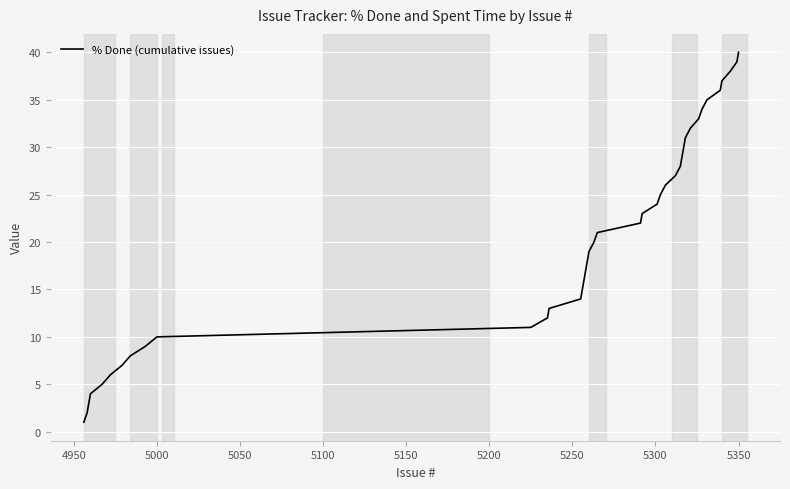

What is the greatest value displayed?

40